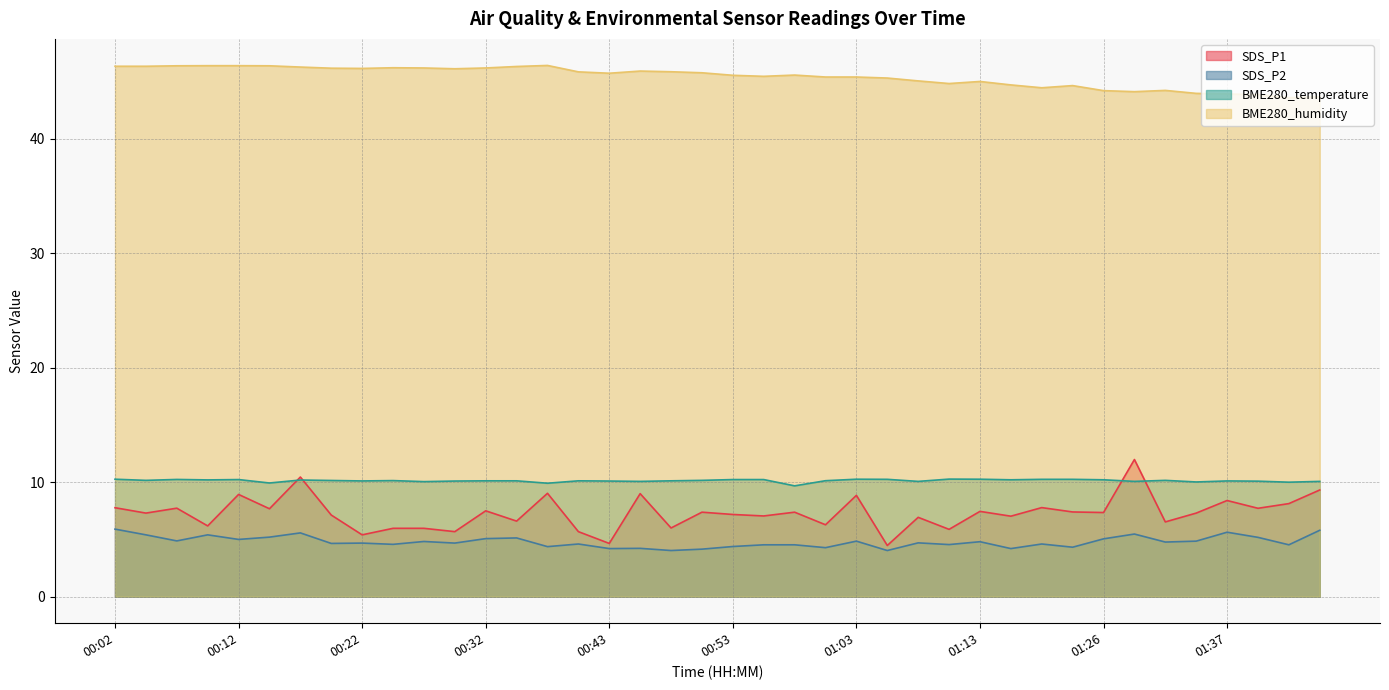

Which series changed the most between 00:22 and 00:50?

SDS_P1